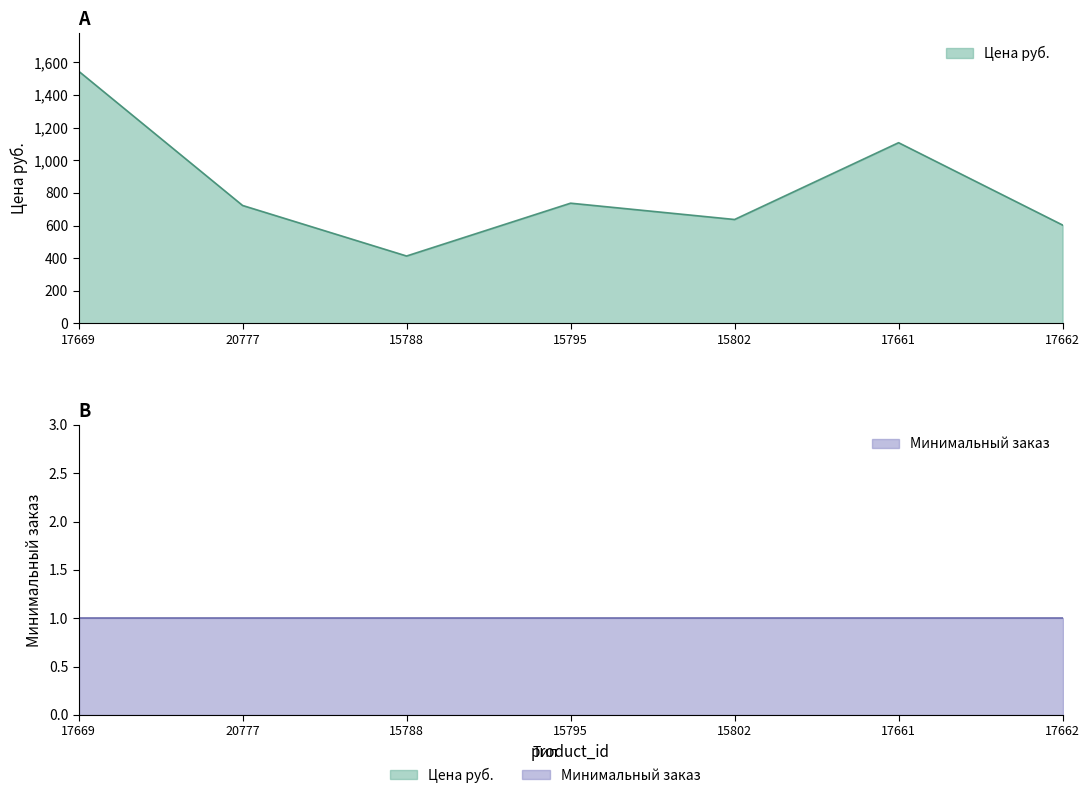

Where is the data nearest to the value 980?

17661